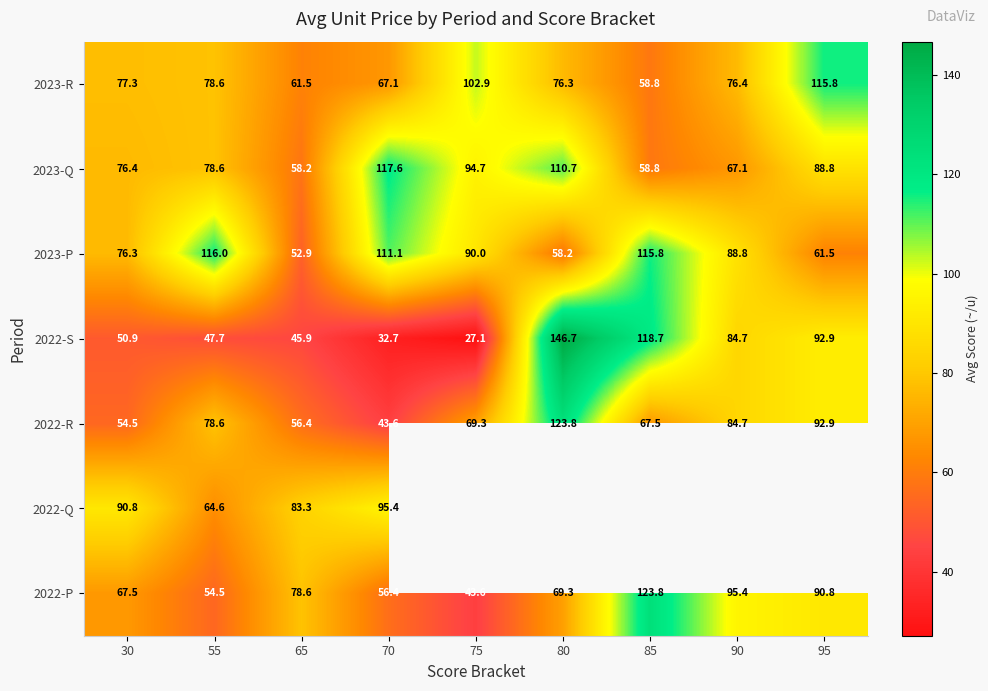

List the labels in order of 2022-P value, smallest first.

75, 55, 70, 30, 80, 65, 95, 90, 85